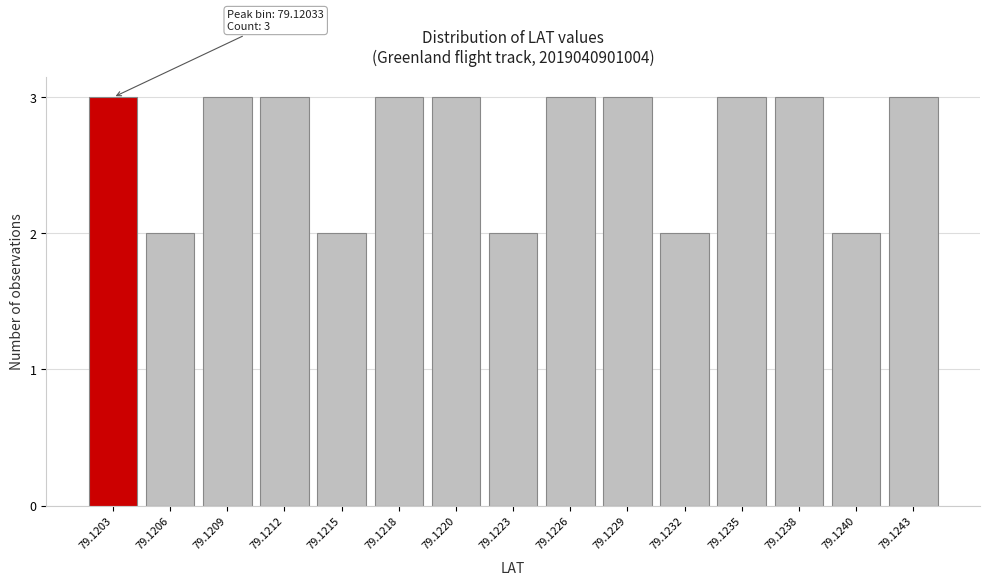

Reading right to left, transcribe all the data shown in this chart.

79.1243=3	79.1240=2	79.1238=3	79.1235=3	79.1232=2	79.1229=3	79.1226=3	79.1223=2	79.1220=3	79.1218=3	79.1215=2	79.1212=3	79.1209=3	79.1206=2	79.1203=3